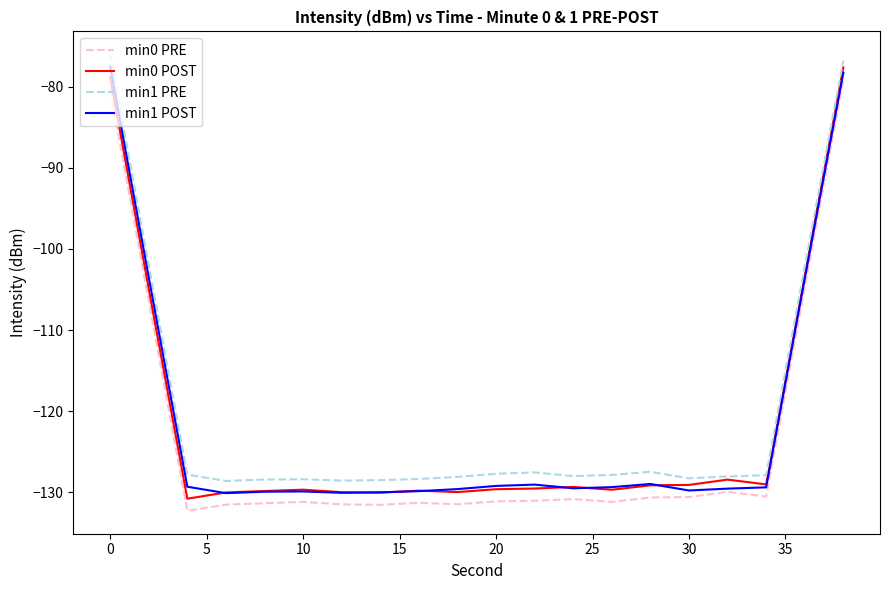

True or false: min1 PRE and min1 POST intersect in this chart.

False